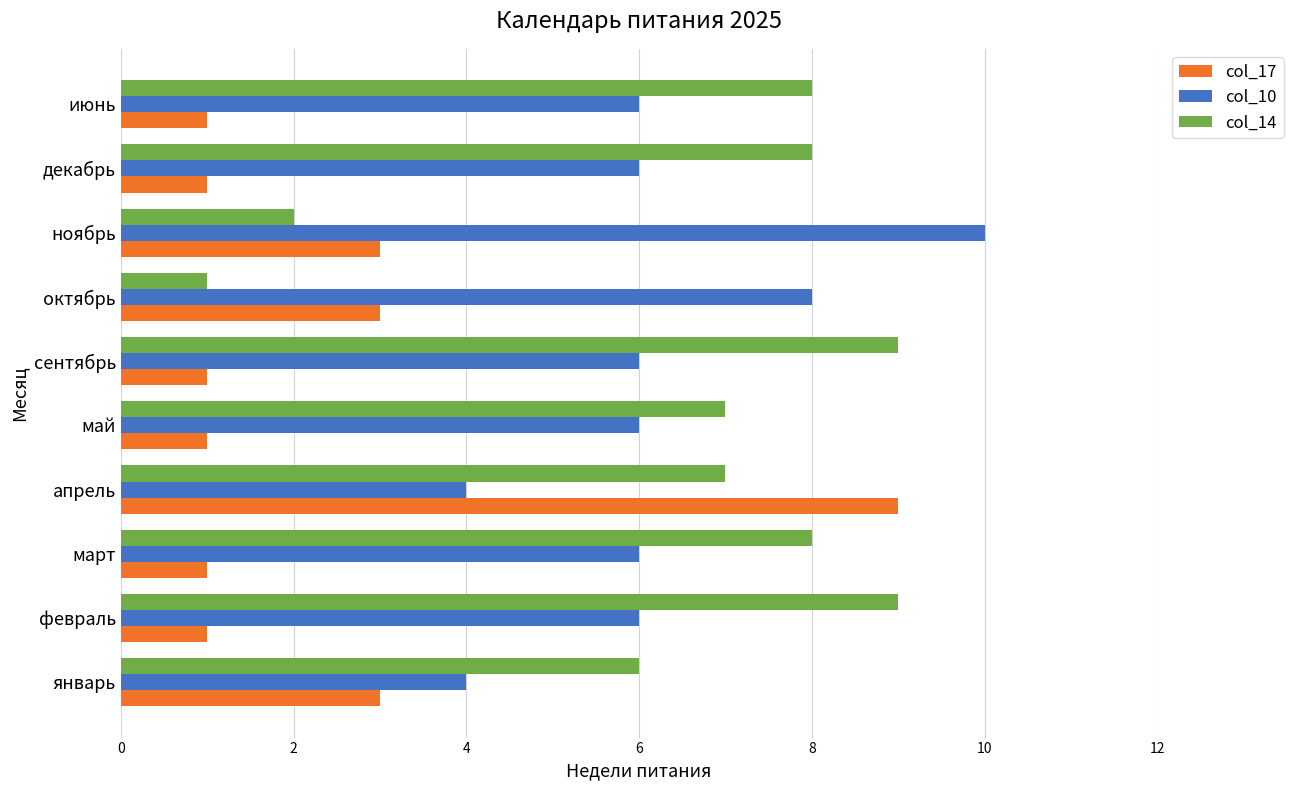

At which label does col_14 reach its minimum?

октябрь